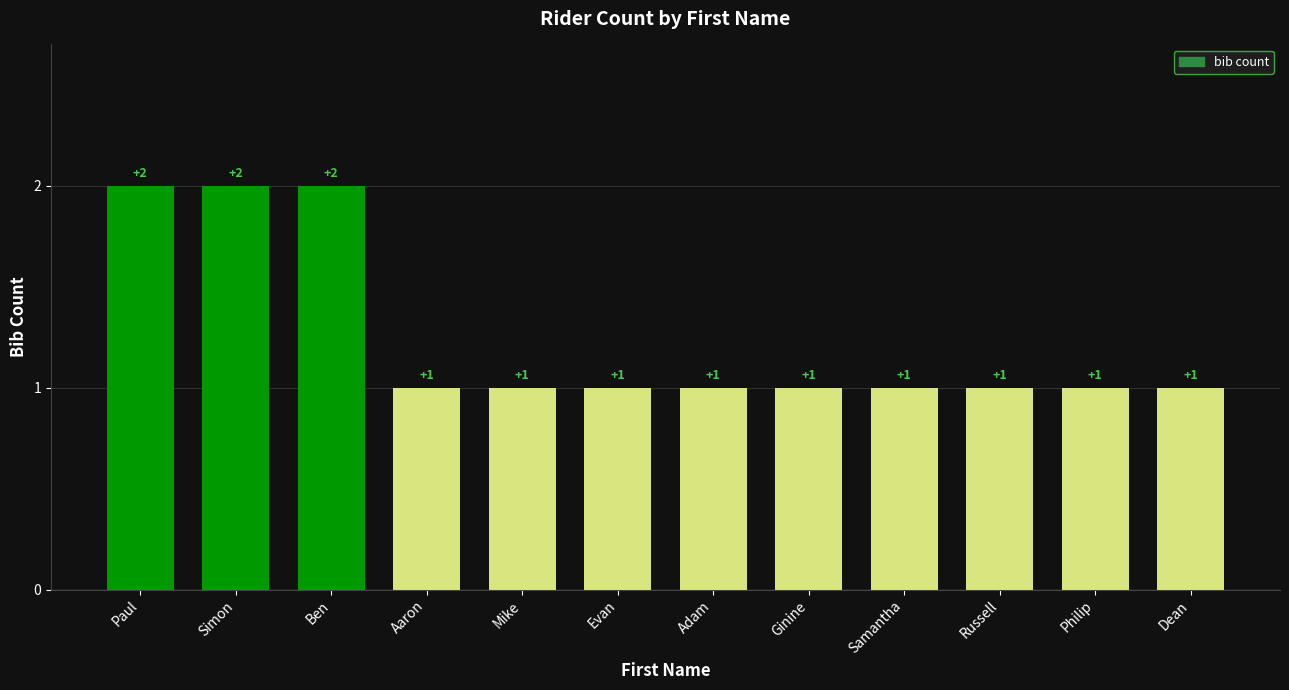

Reading right to left, what are all the values shown in this chart?

1	1	1	1	1	1	1	1	1	2	2	2